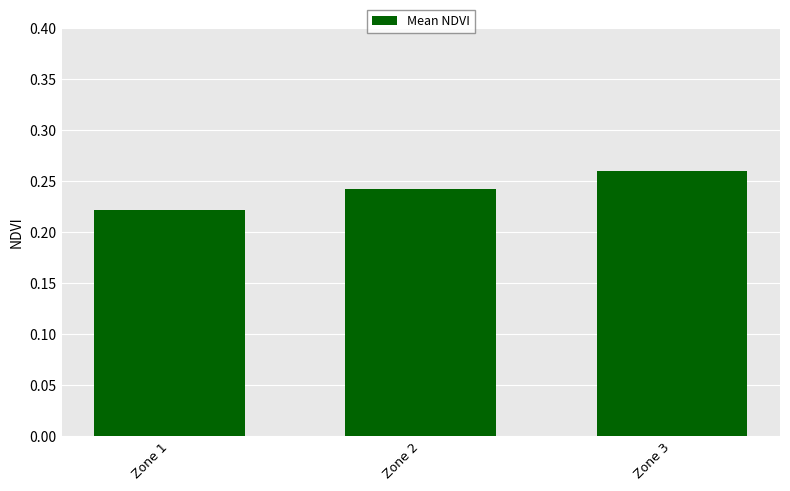

The chart shows a value of 0.1 at Zone 1. True or false?

False